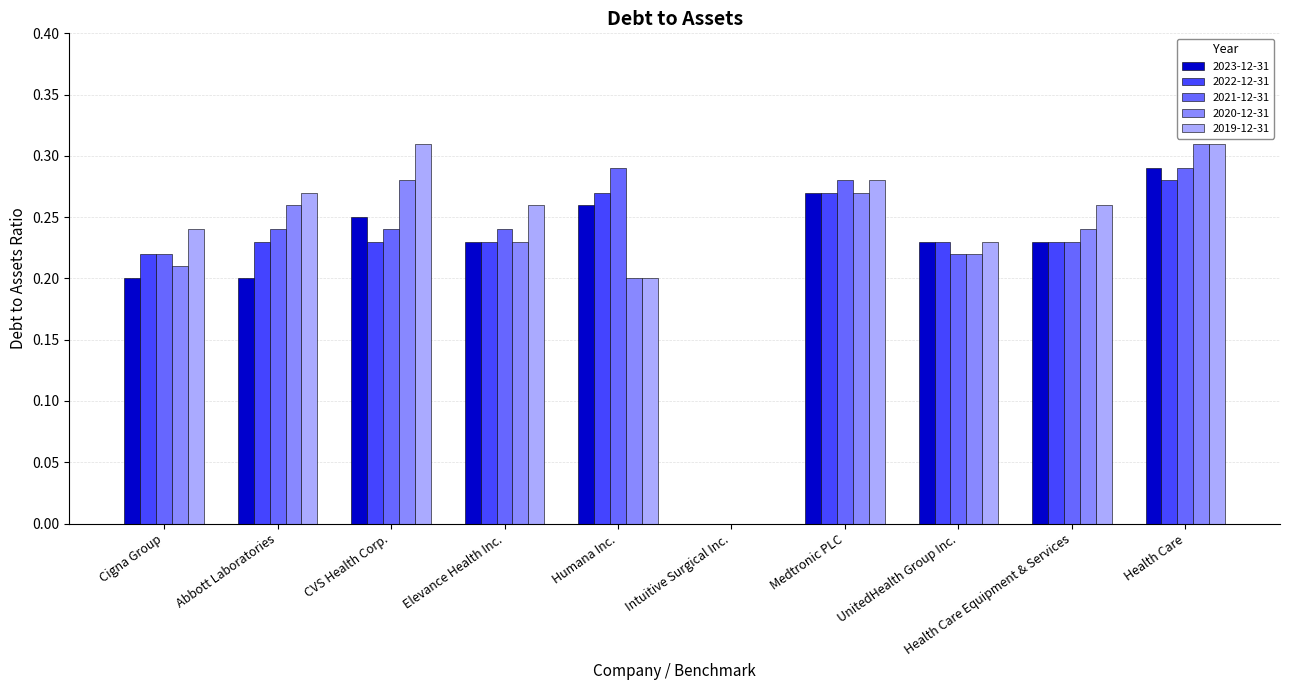

Between Cigna Group and Intuitive Surgical Inc., which series saw the biggest shift?

2019-12-31